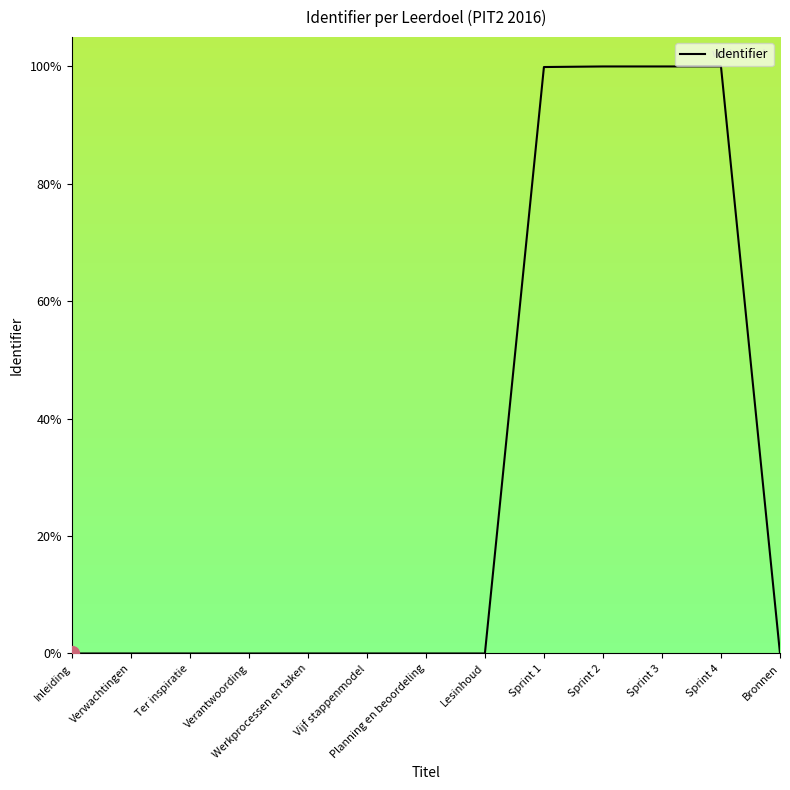

At which category does the data reach its first local peak?

Ter inspiratie